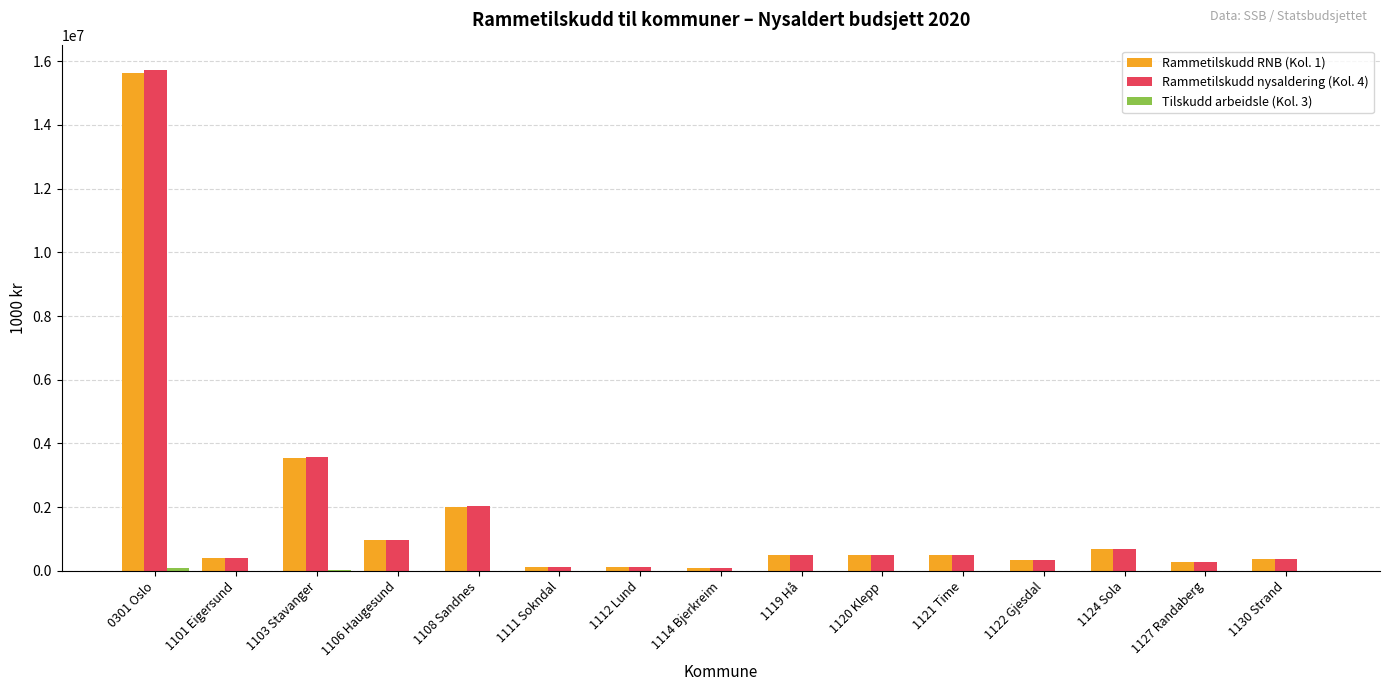

Between 1103 Stavanger and 1106 Haugesund, which series saw the biggest shift?

Rammetilskudd nysaldering (Kol. 4)